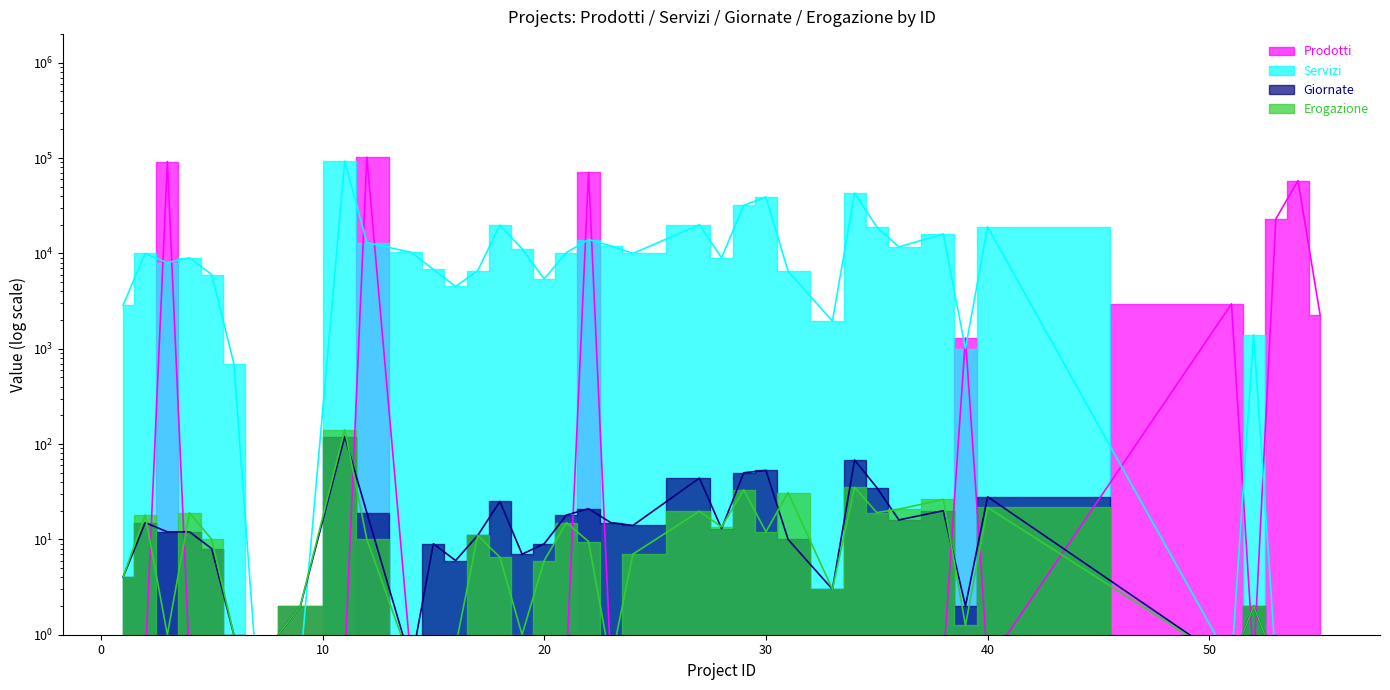

True or false: Servizi has a value of 6800.0 at 15.

True